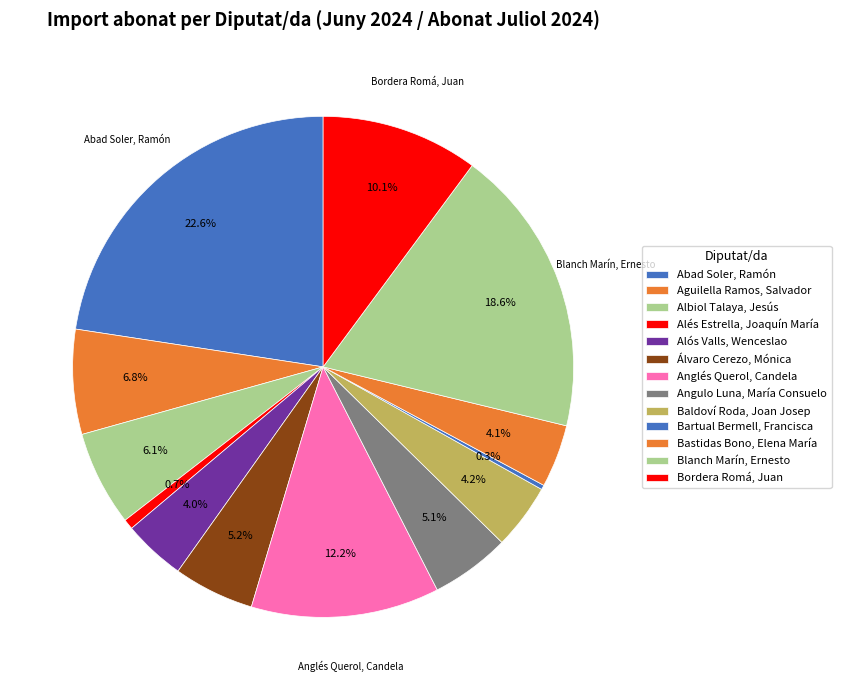

Rank the categories by value from lowest to highest.

Bartual Bermell, Francisca, Alés Estrella, Joaquín María, Alós Valls, Wenceslao, Bastidas Bono, Elena María, Baldoví Roda, Joan Josep, Angulo Luna, María Consuelo, Álvaro Cerezo, Mónica, Albiol Talaya, Jesús, Aguilella Ramos, Salvador, Bordera Romá, Juan, Anglés Querol, Candela, Blanch Marín, Ernesto, Abad Soler, Ramón